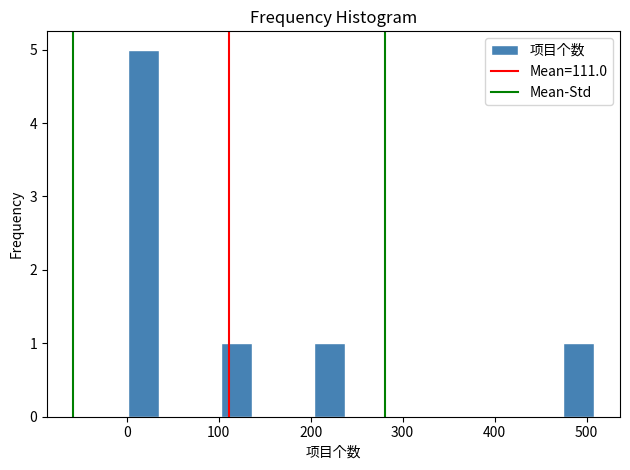

Around what value on the x-axis is the tallest bar? Give the approximate position of its centre, as read against the axis.

20